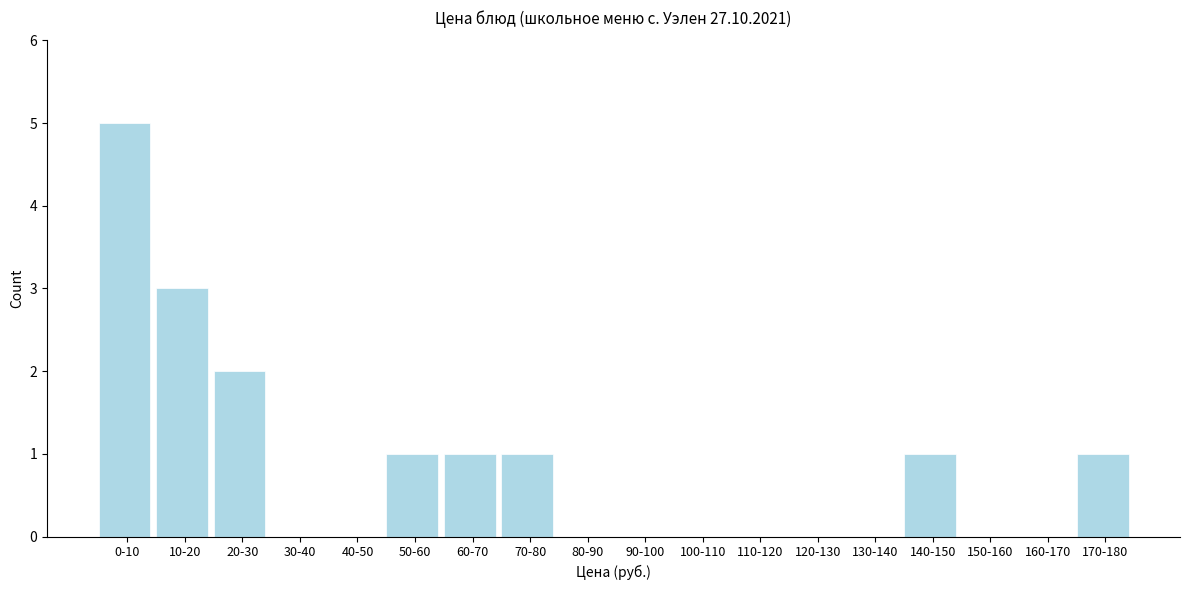

Reading left to right, list all the values displayed in this chart.

0-10=5	10-20=3	20-30=2	30-40=0	40-50=0	50-60=1	60-70=1	70-80=1	80-90=0	90-100=0	100-110=0	110-120=0	120-130=0	130-140=0	140-150=1	150-160=0	160-170=0	170-180=1